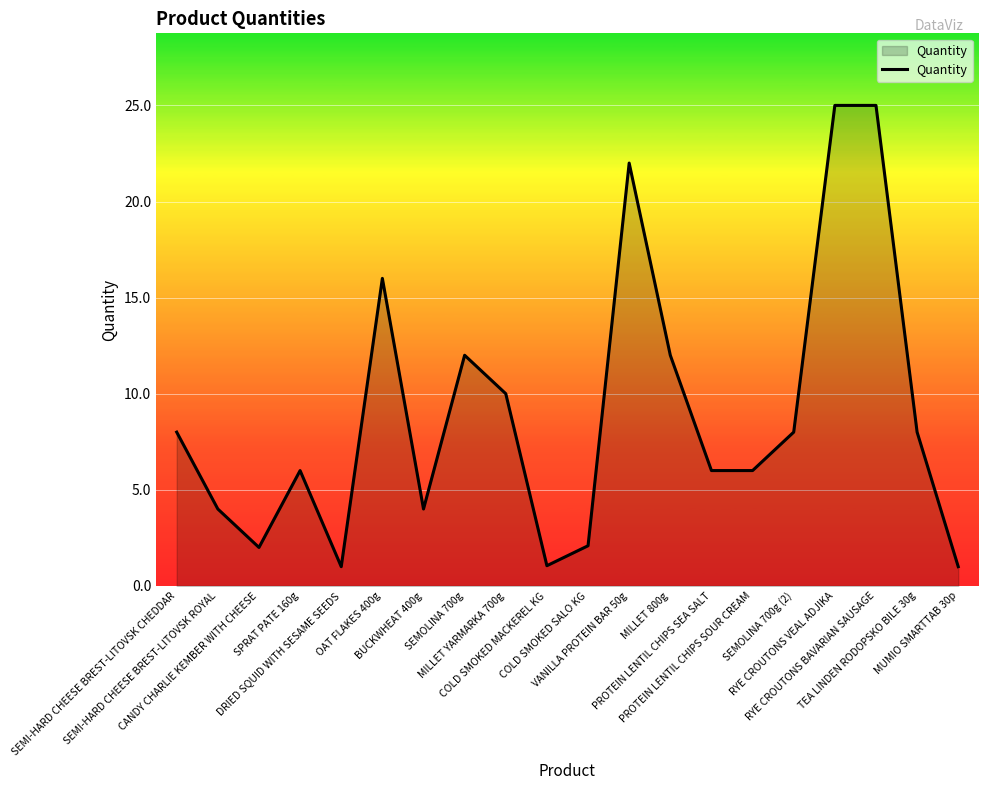

What is the difference between the maximum and minimum values?

24.0